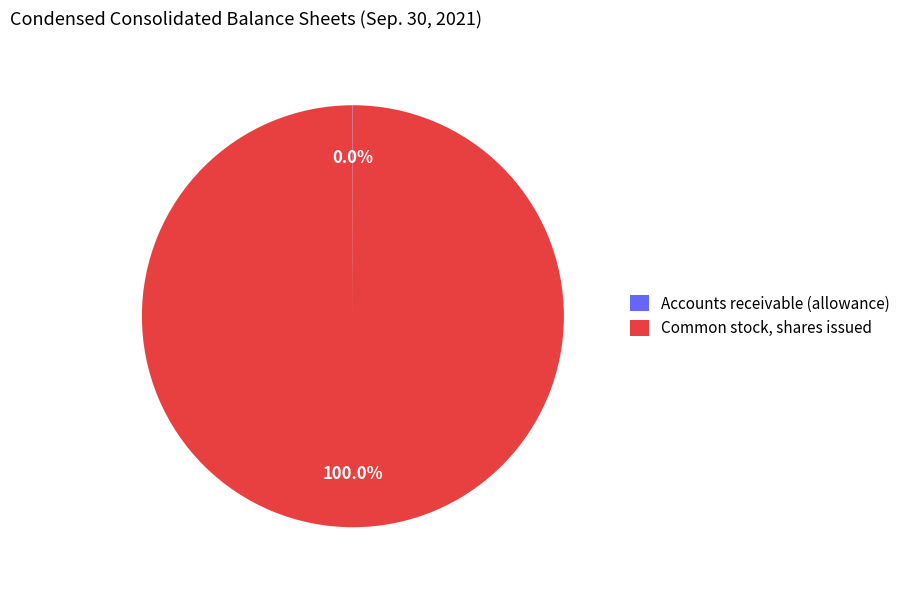

What is the largest slice in the pie chart?

Common stock, shares issued